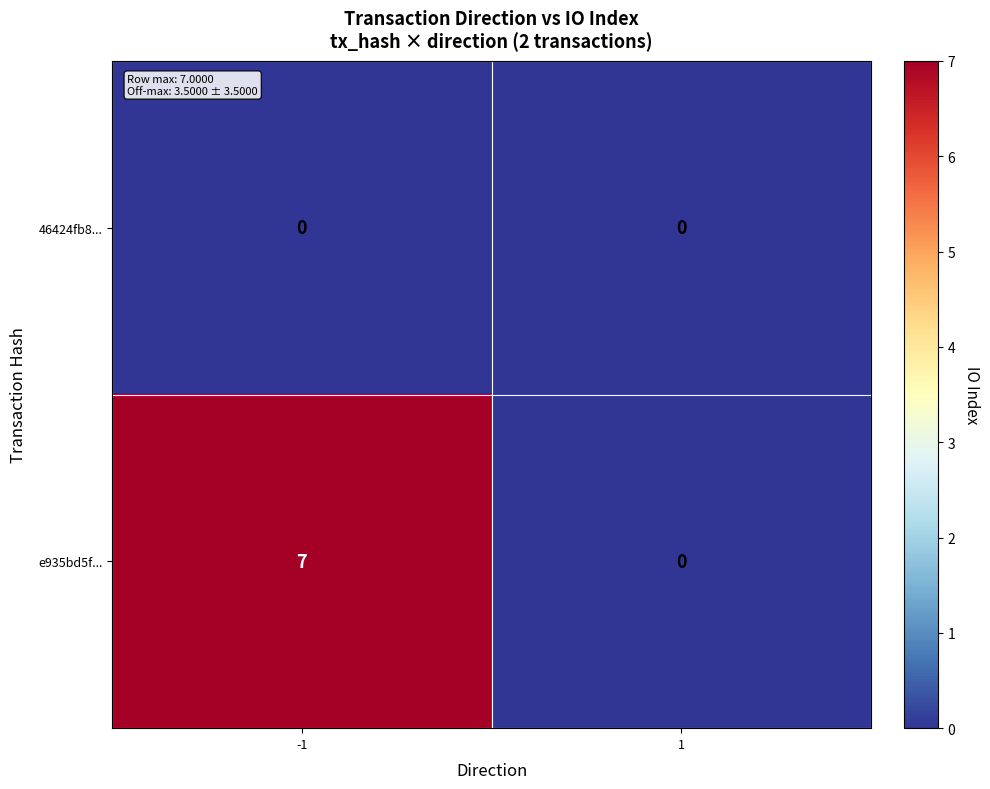

Reading left to right, transcribe all the data shown in this chart.

46424fb8...: 0	0
e935bd5f...: 7	0